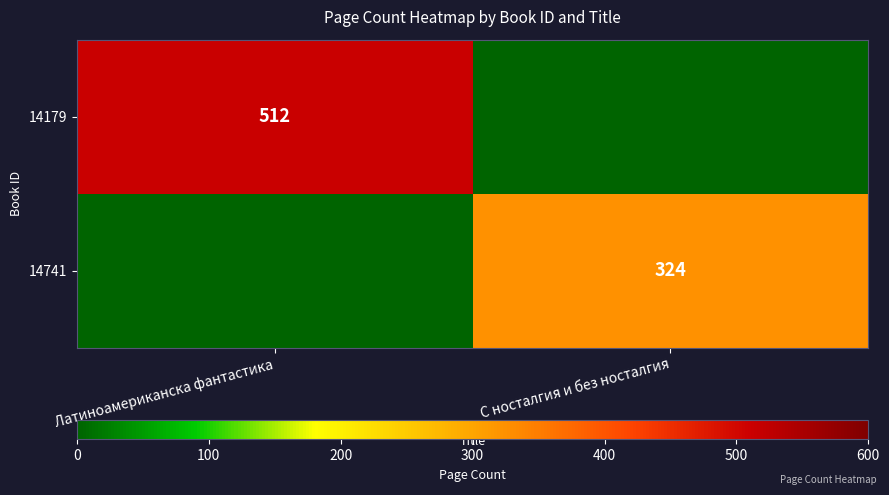

Is the value of 14179 at Латиноамериканска фантастика greater than the value of 14741 at С носталгия и без носталгия?

Yes